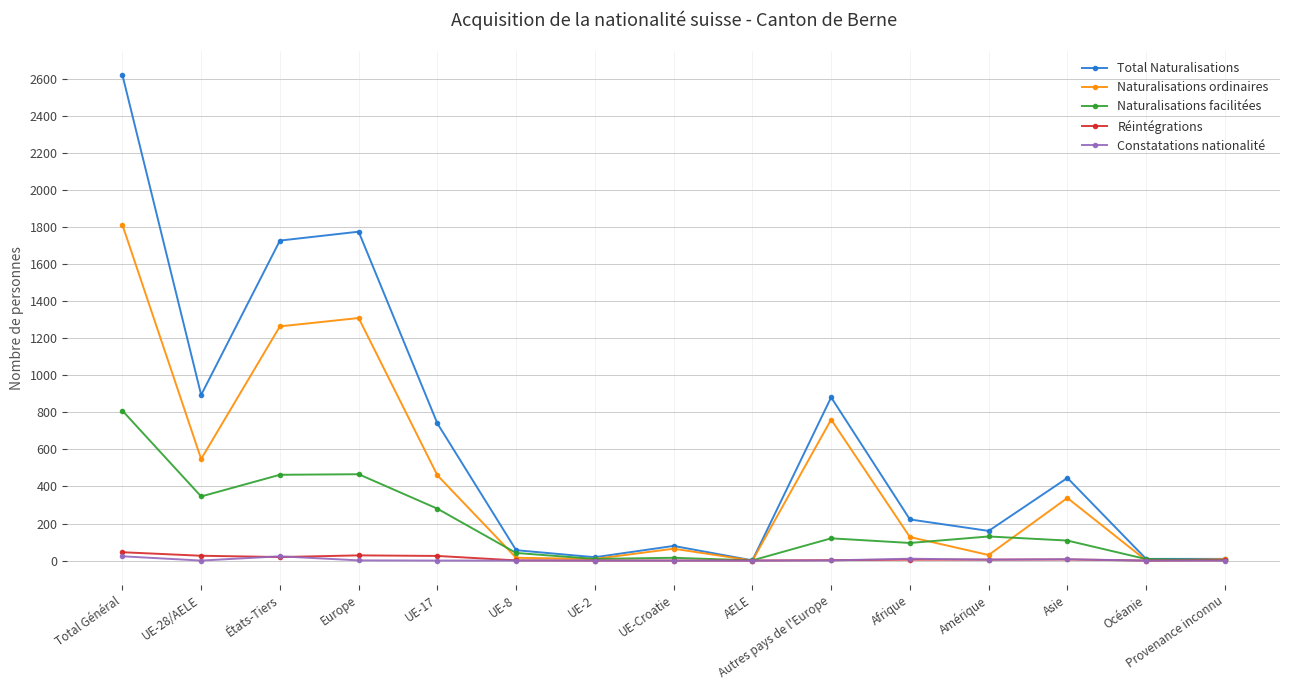

The value of Naturalisations ordinaires at États-Tiers is 884. True or false?

False